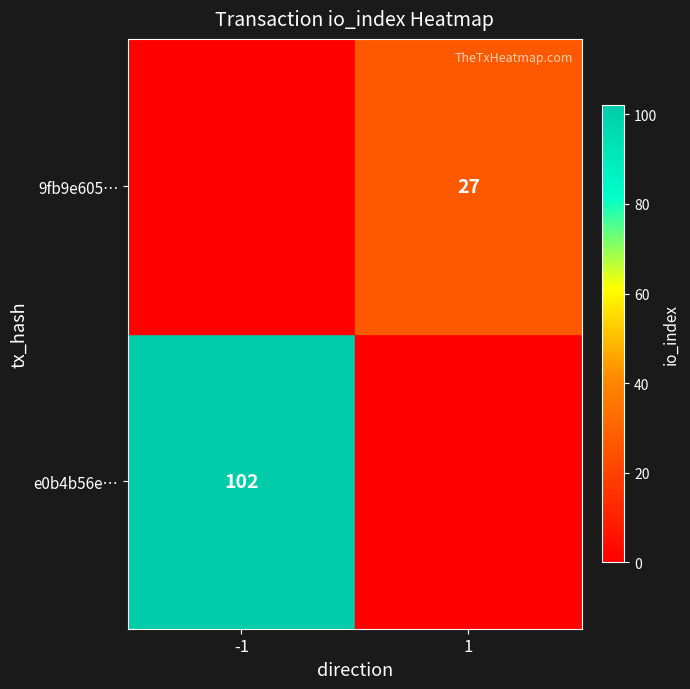

How many data points does each series have?

2